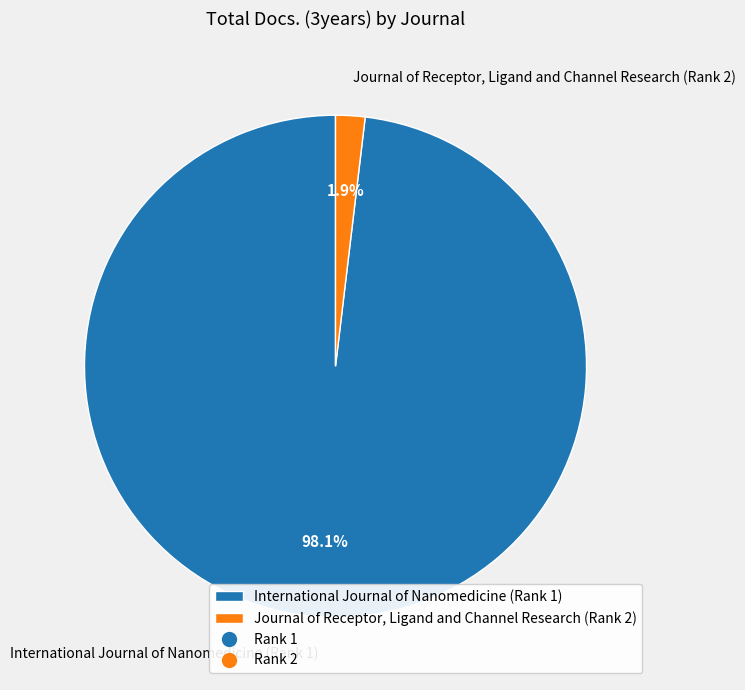

To the nearest percent, what portion does Journal of Receptor, Ligand and Channel Research (Rank 2) represent?

2%